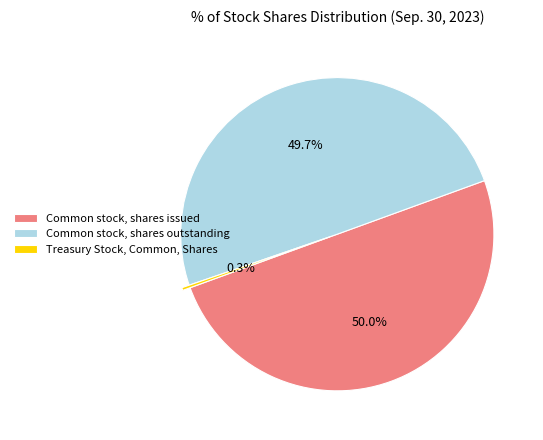

What is the total percentage of Common stock, shares outstanding and Treasury Stock, Common, Shares?

50.0%